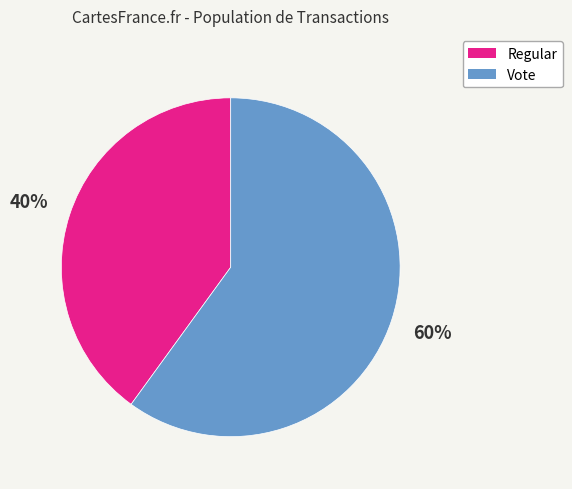

Between Vote and Regular, which is larger?

Vote